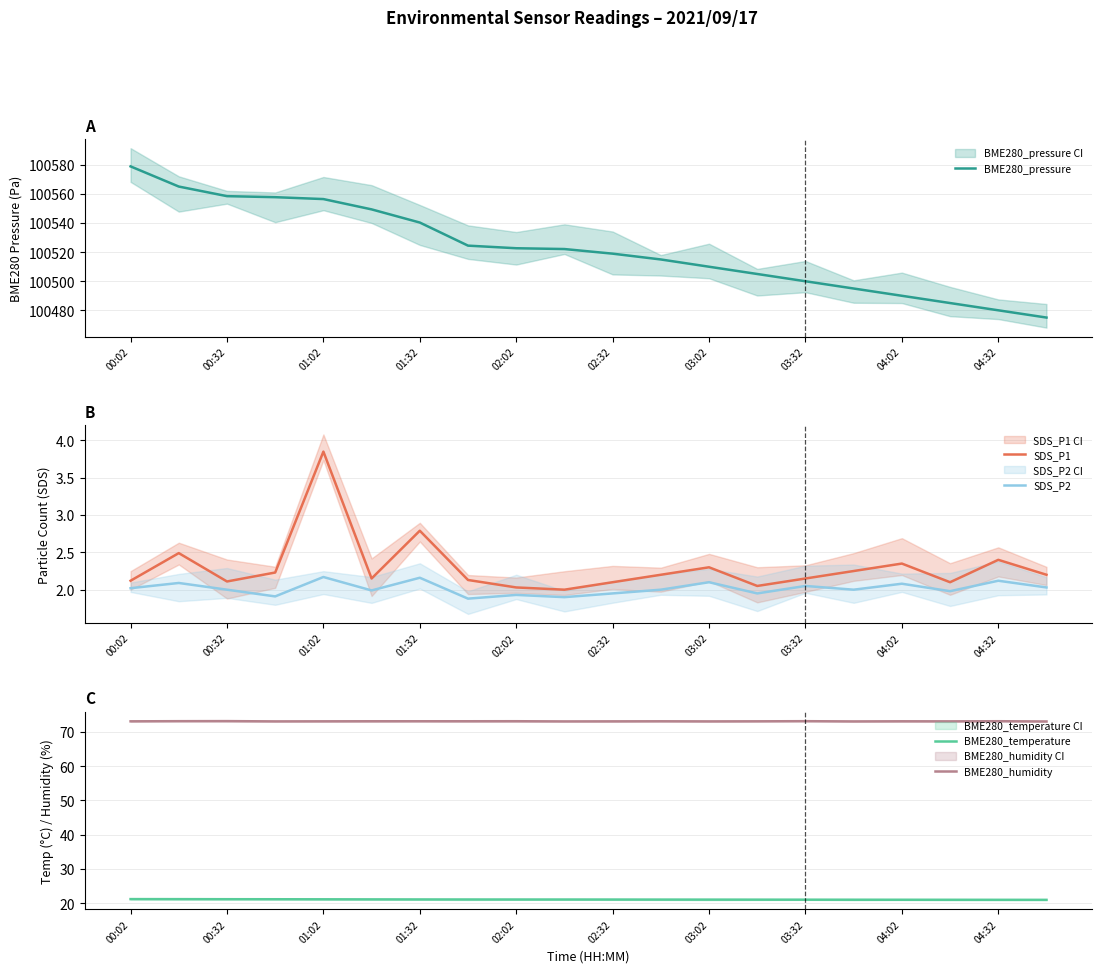

The value of BME280_pressure at 01:02 is 100556.6. True or false?

True